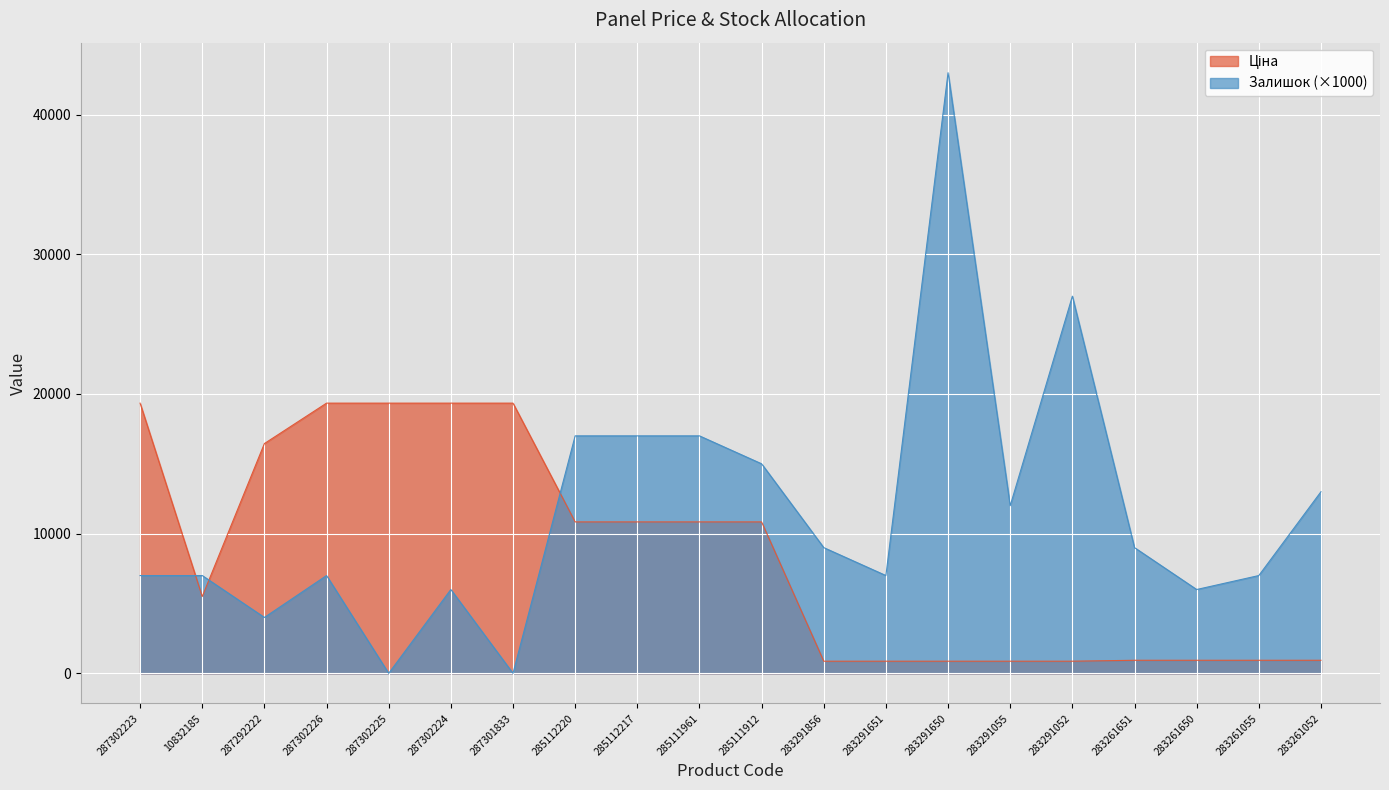

What is the difference between the maximum and minimum values in the Залишок series?

43000.0